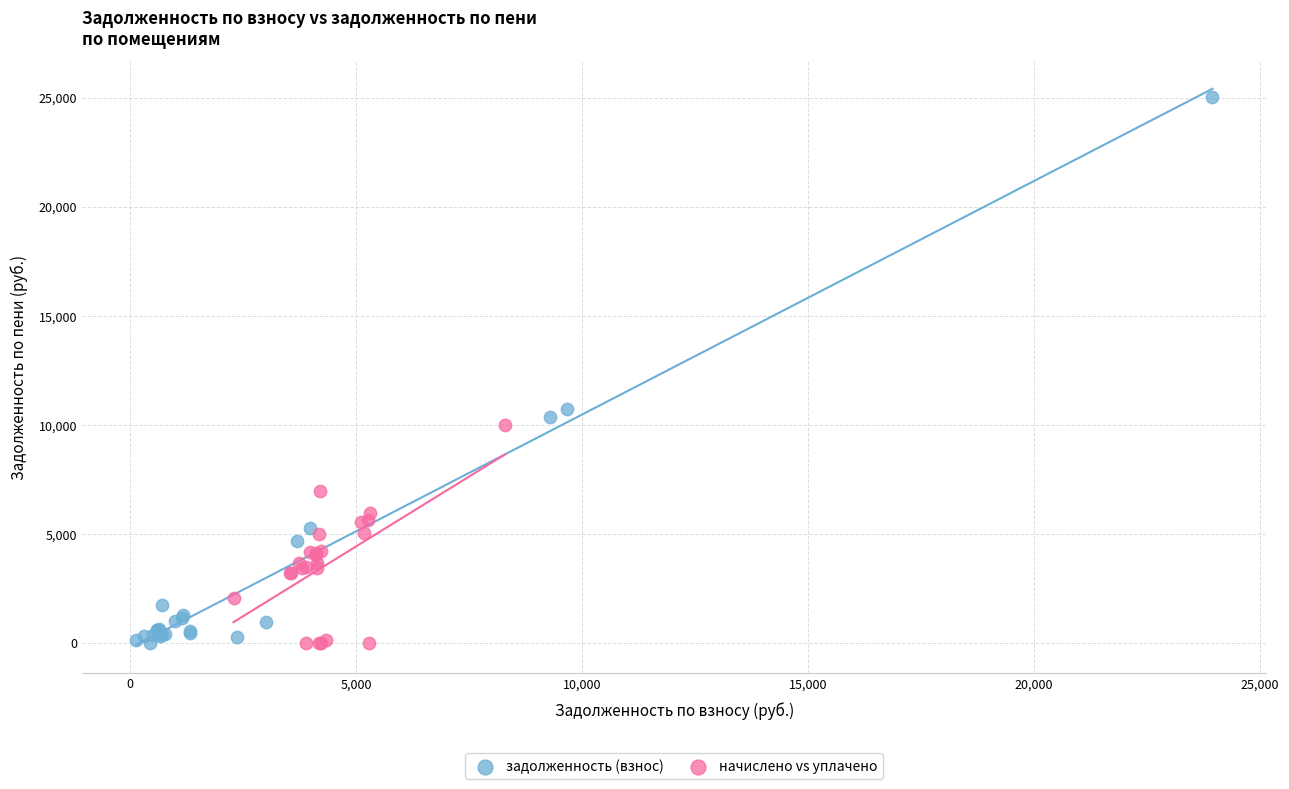

Which series reaches the maximum Y coordinate?

задолженность (взнос)